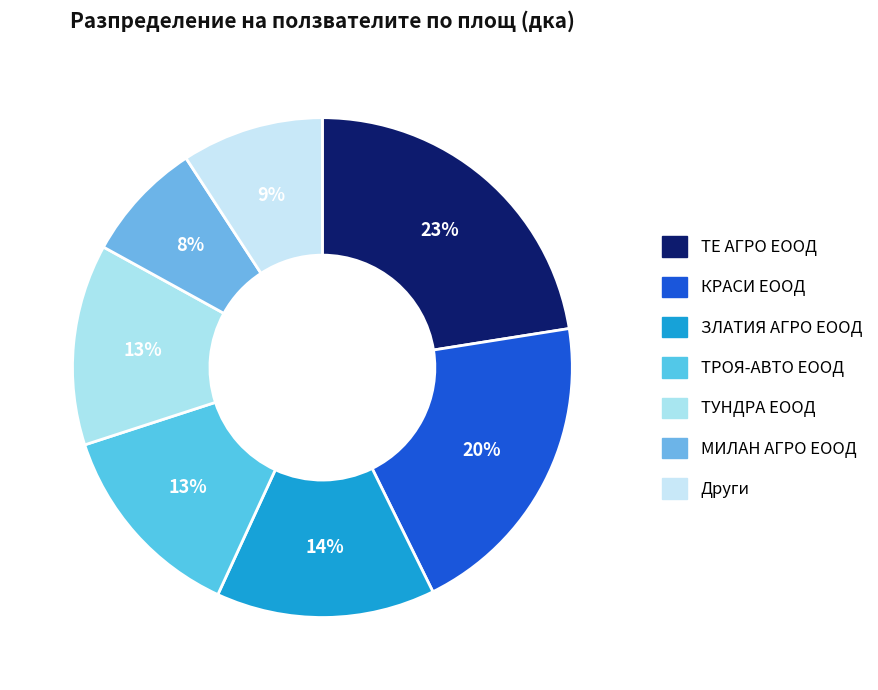

How many slices are in this pie chart?

7